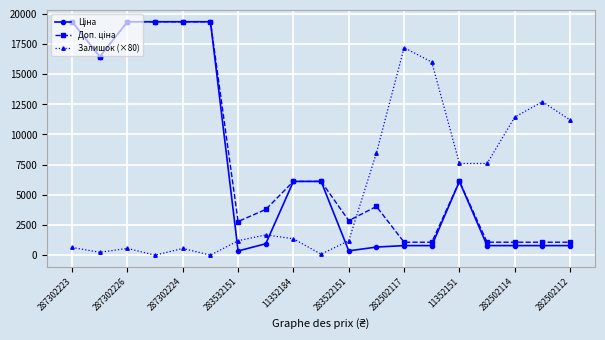

What is the value of the Залишок (×80) point at the 16th from the left?

7600.0